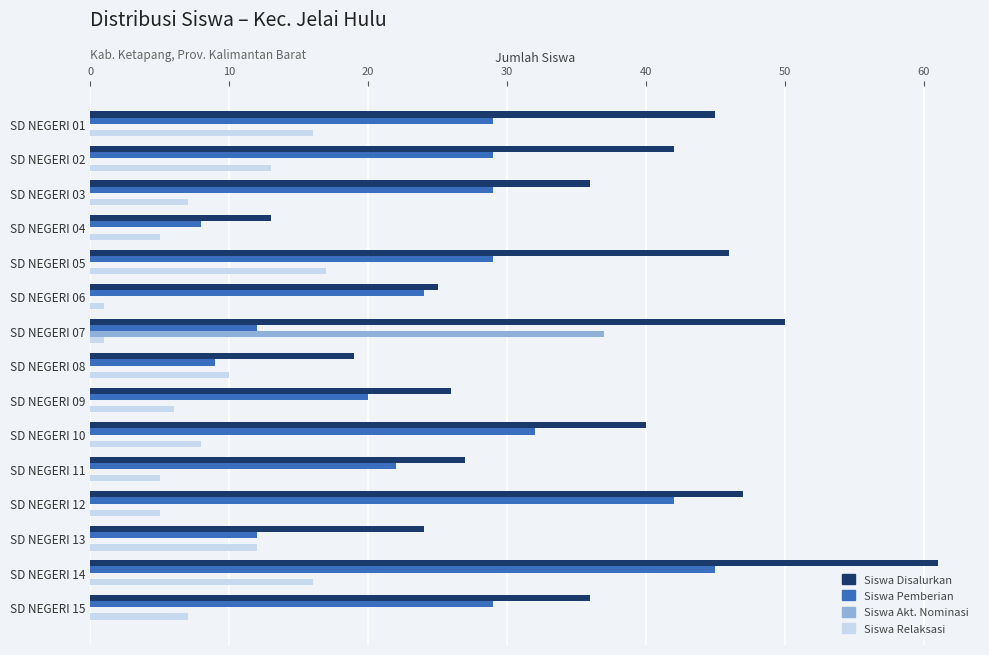

At which category is the sum across all series the highest?

SD NEGERI 14